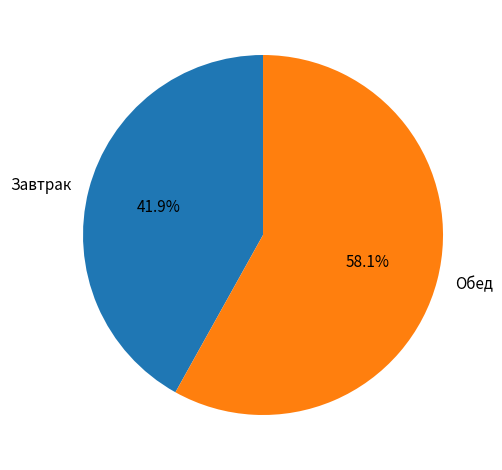

Which slice represents more than half of the pie?

Обед